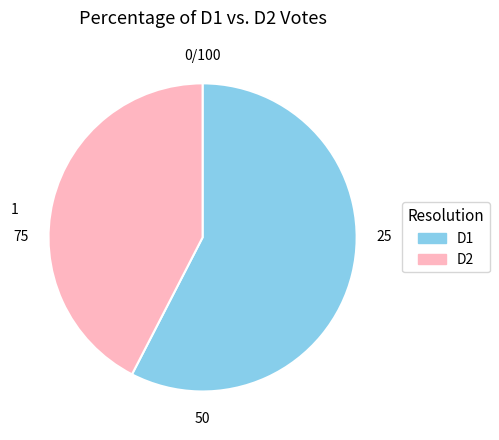

Which category has the biggest portion of the pie?

D1